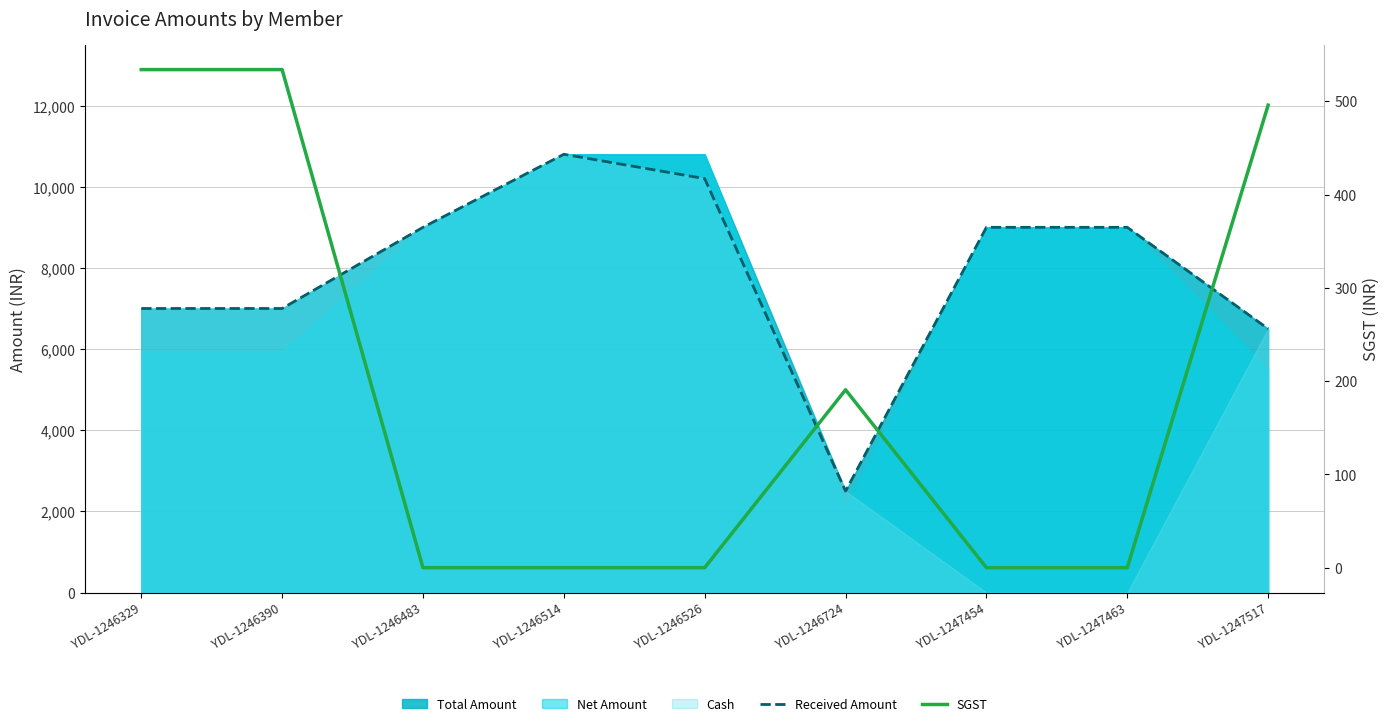

What is the difference between the SGST values at YDL-1246390 and YDL-1246526?

533.9